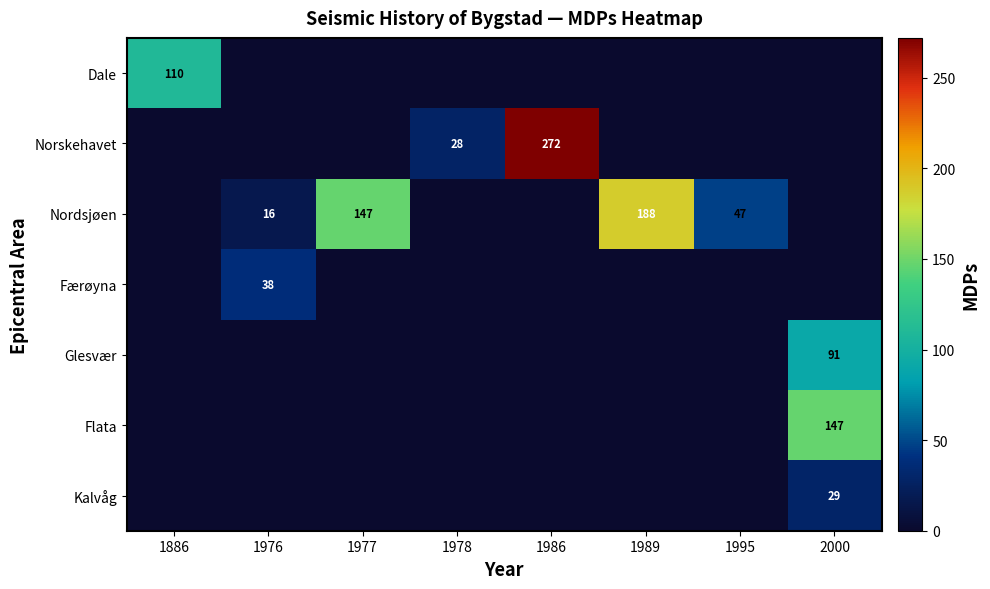

How many values in Færøyna are above zero?

1